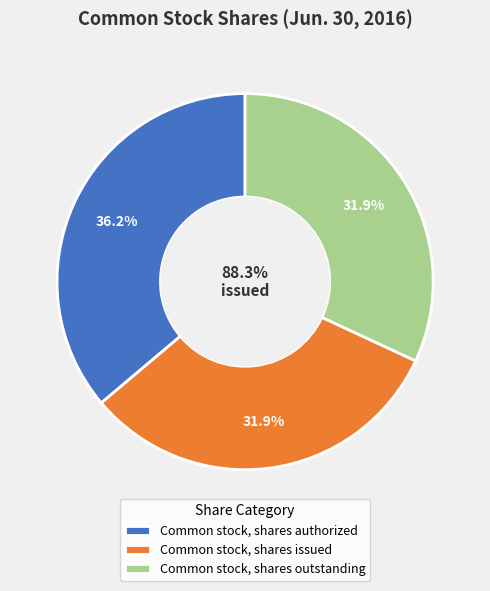

Rank the categories by value from highest to lowest.

Common stock, shares authorized, Common stock, shares issued, Common stock, shares outstanding